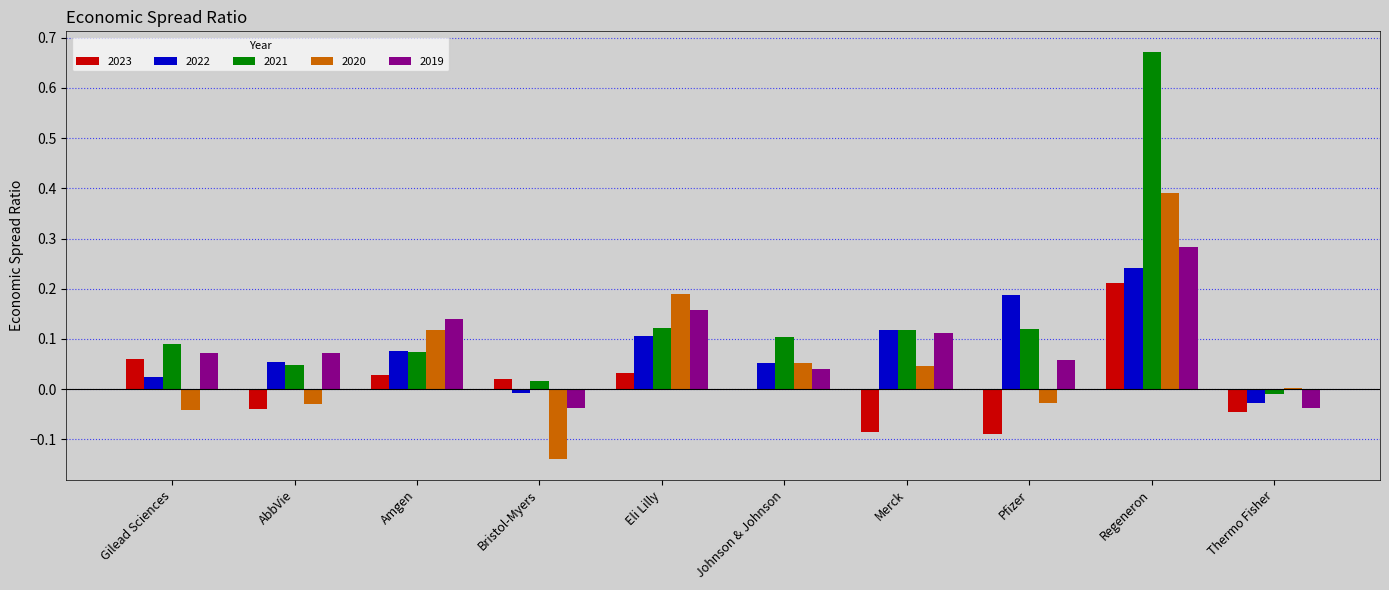

What are all the series names shown in the legend?

2023, 2022, 2021, 2020, 2019